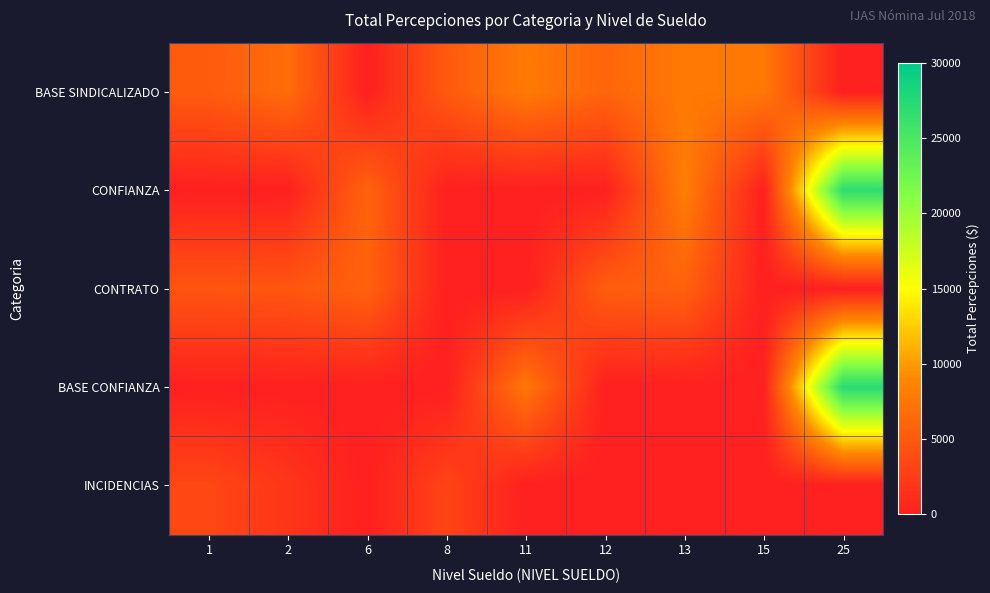

At which category is the sum across all series the highest?

25